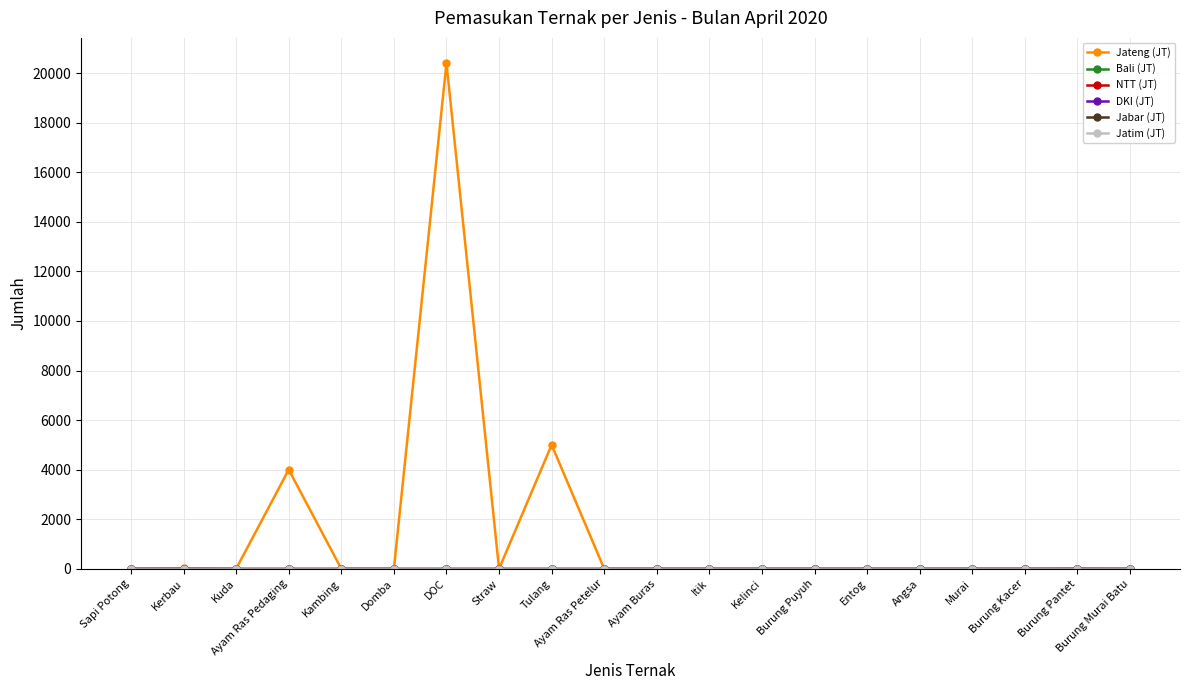

Count the NTT (JT) values in the range 0 to 1.

19